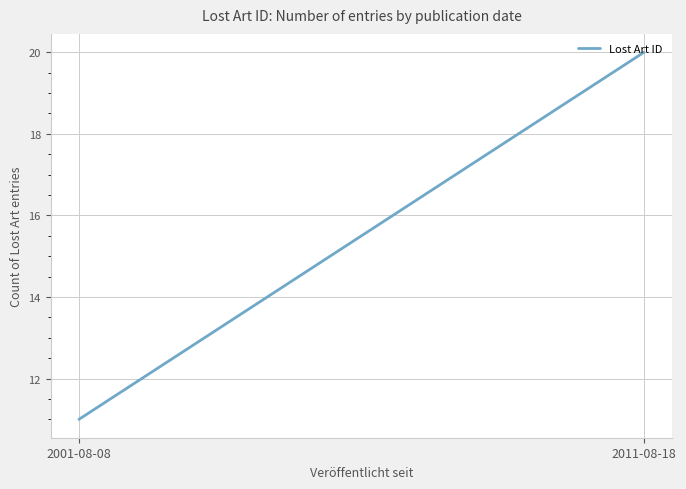

What is the minimum value shown in the chart?

11